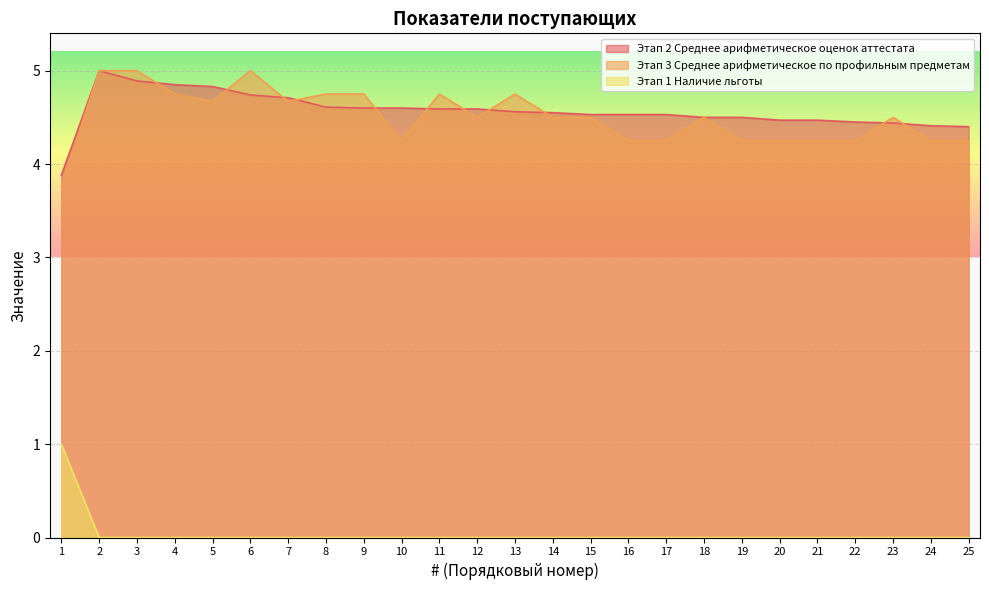

True or false: Этап 3 Среднее арифметическое по профильным предметам and Этап 1 Наличие льготы cross at least once.

False